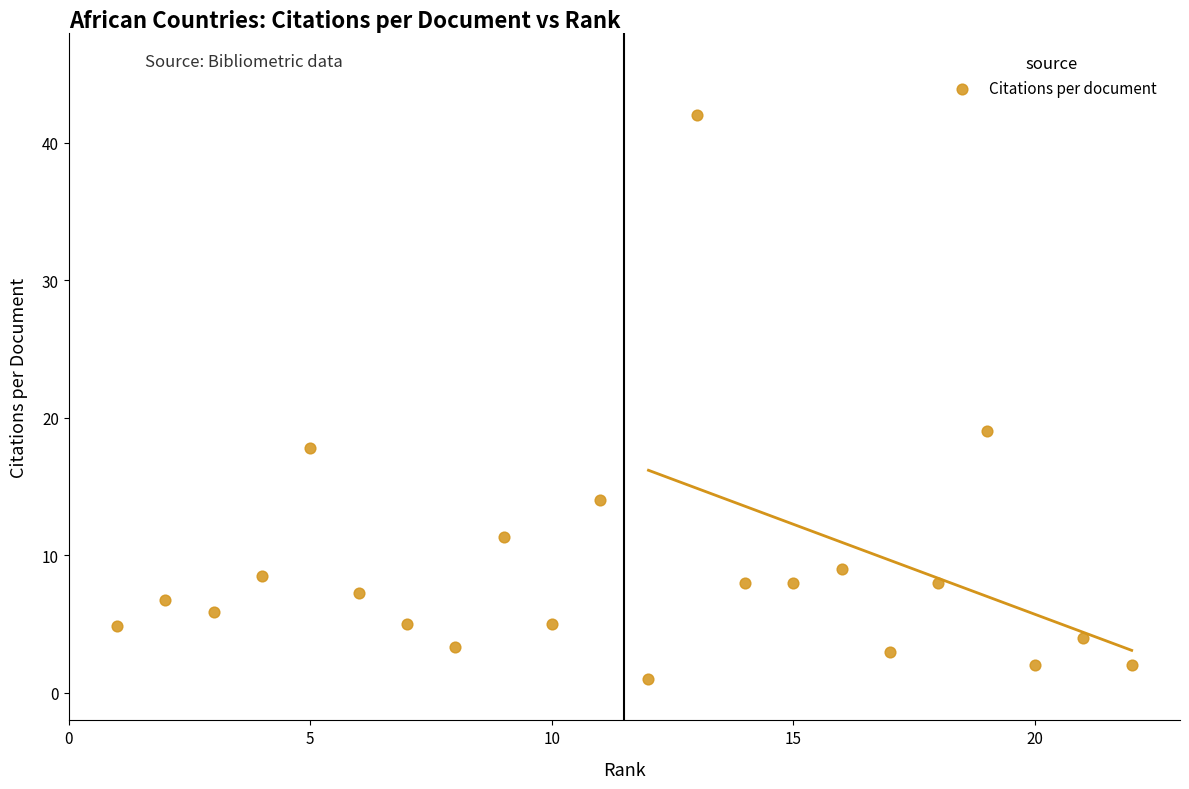

What Y value in the scatter plot is closest to 21?

19.0